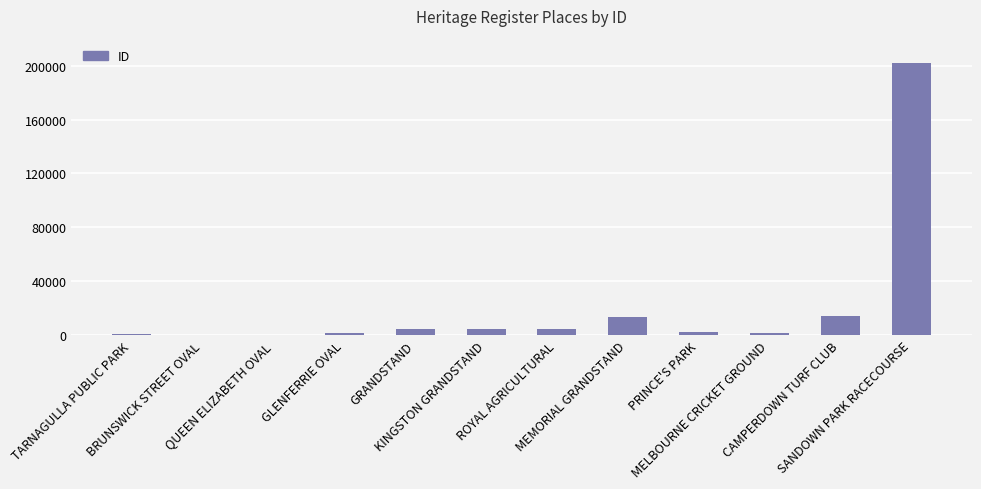

What is the greatest value displayed?

201829